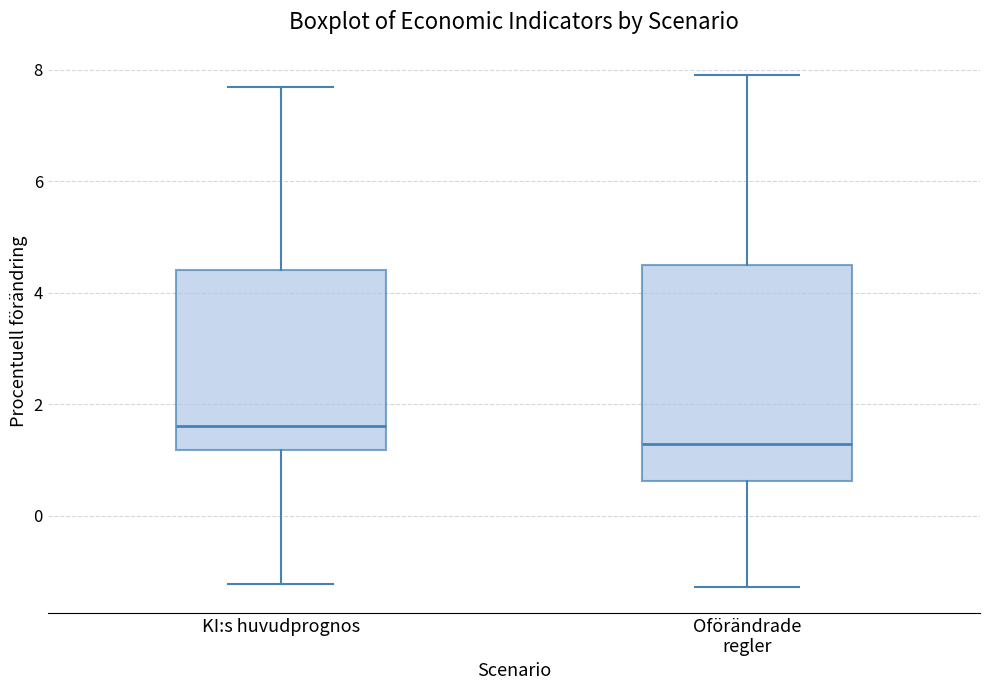

Reading left to right, transcribe this box plot: for each box, give where its median line is, the range the box spans, and where its two whiskers end, as read against the y-axis. The values are not printed on the chart, so give them approximately, as read against the axis.

KI:s huvudprognos: median 1.6, box 1.2 to 4.4, whiskers -1.2 to 7.6
Oförändrade regler: median 1.2, box 0.6 to 4.6, whiskers -1.2 to 7.8